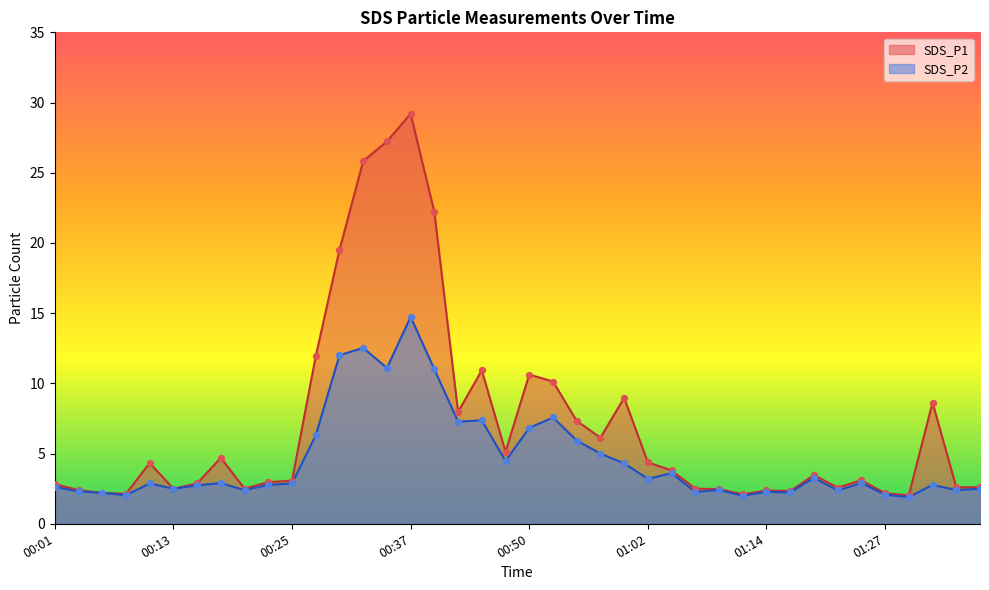

What are all the series names shown in the legend?

SDS_P1, SDS_P2